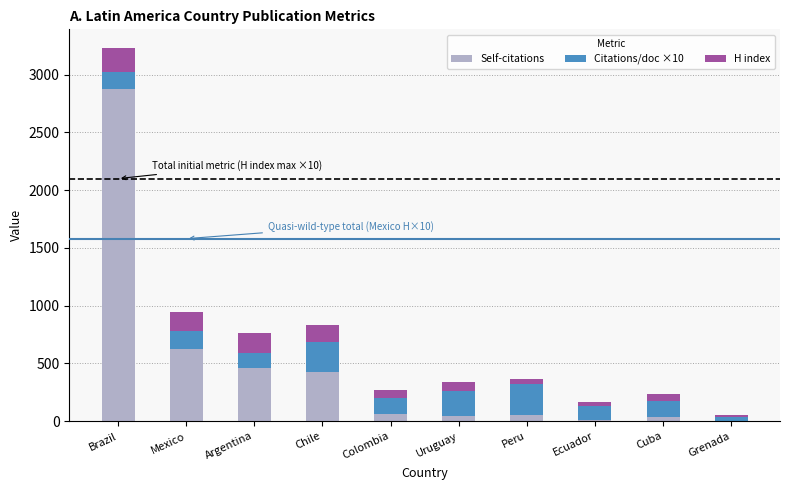

What is the approximate value of Self-citations at Mexico?

621.0